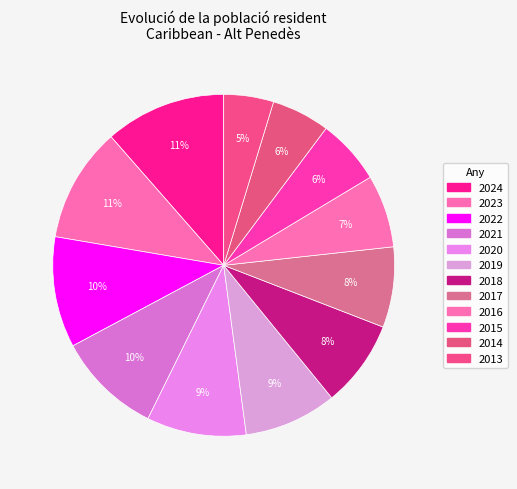

What percentage is NOT represented by 2022?

89.5%